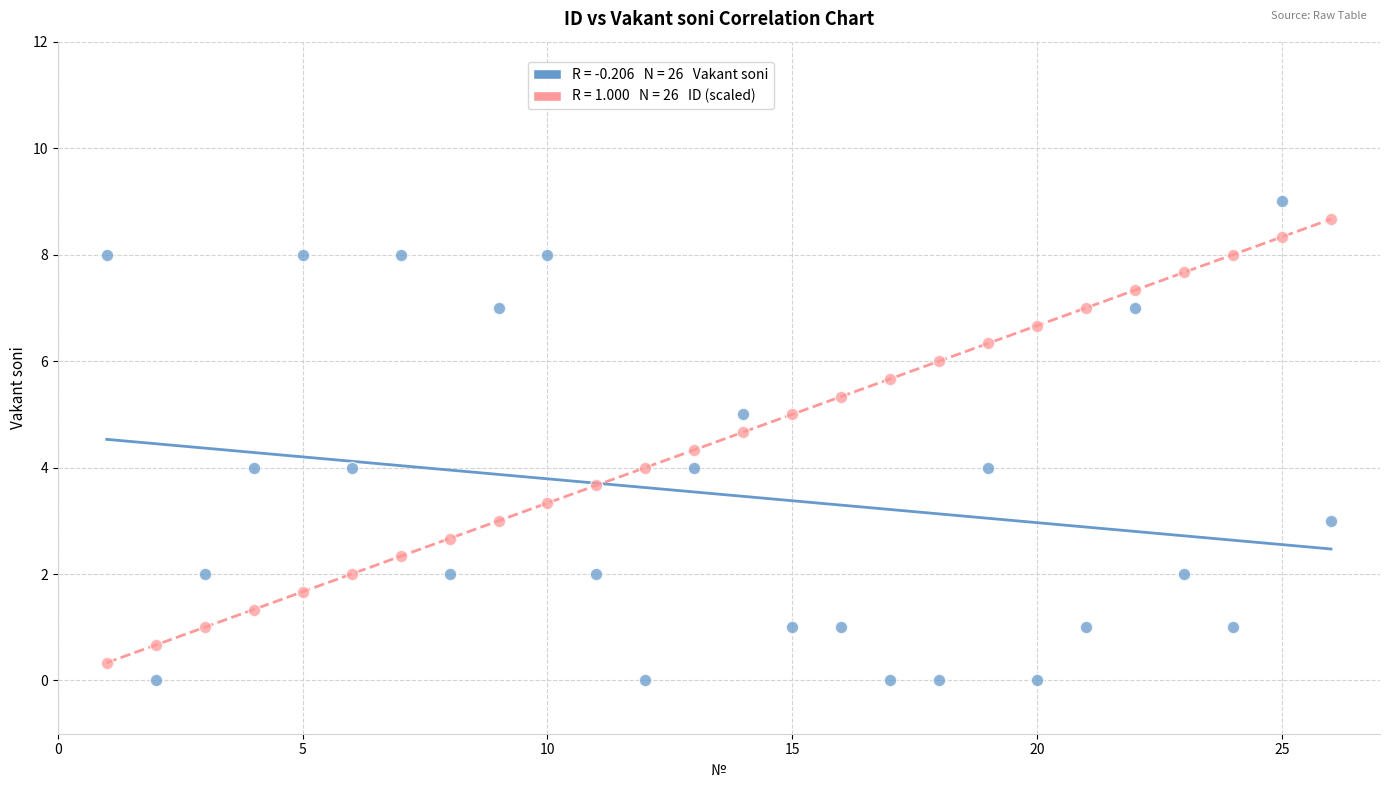

Across all data points, what is the range of X values (max minus min)?

25.0